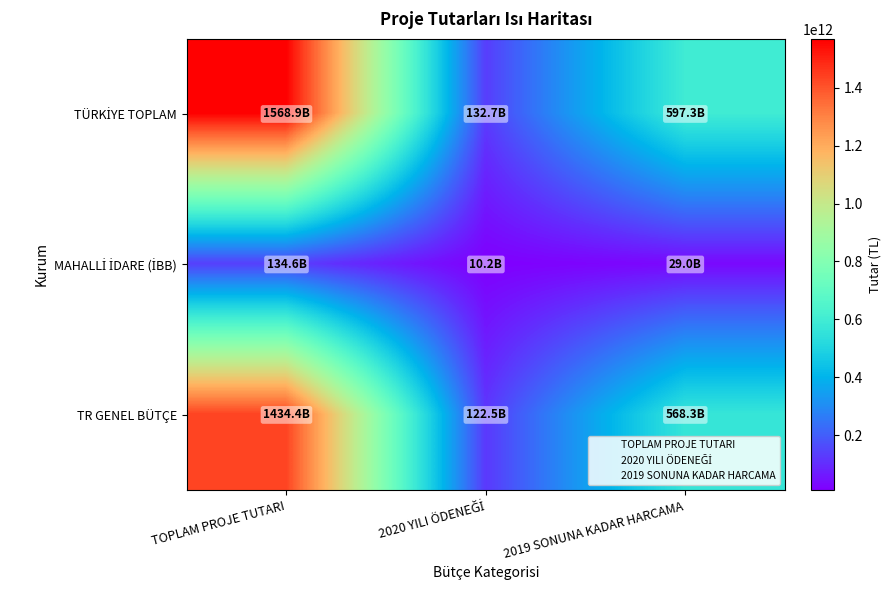

At 2020 YILI ÖDENEĞİ, list the series in order from smallest to largest.

MAHALLİ İDARE (İBB), TR GENEL BÜTÇE, TÜRKİYE TOPLAM